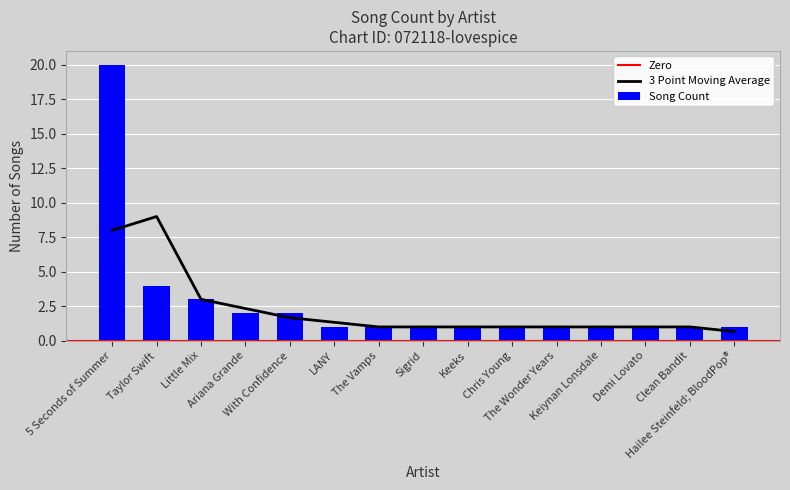

What is the highest value of the 3 Point Moving Average series?

9.0